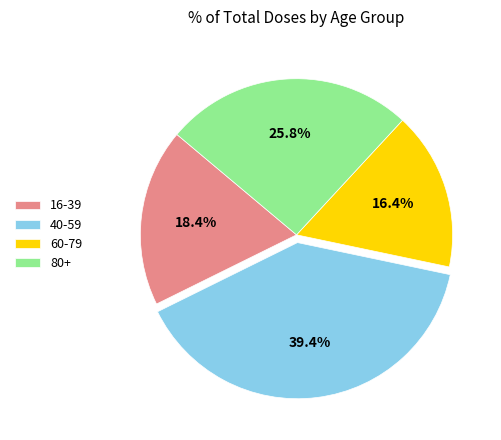

Which has a higher value, 40-59 or 60-79?

40-59